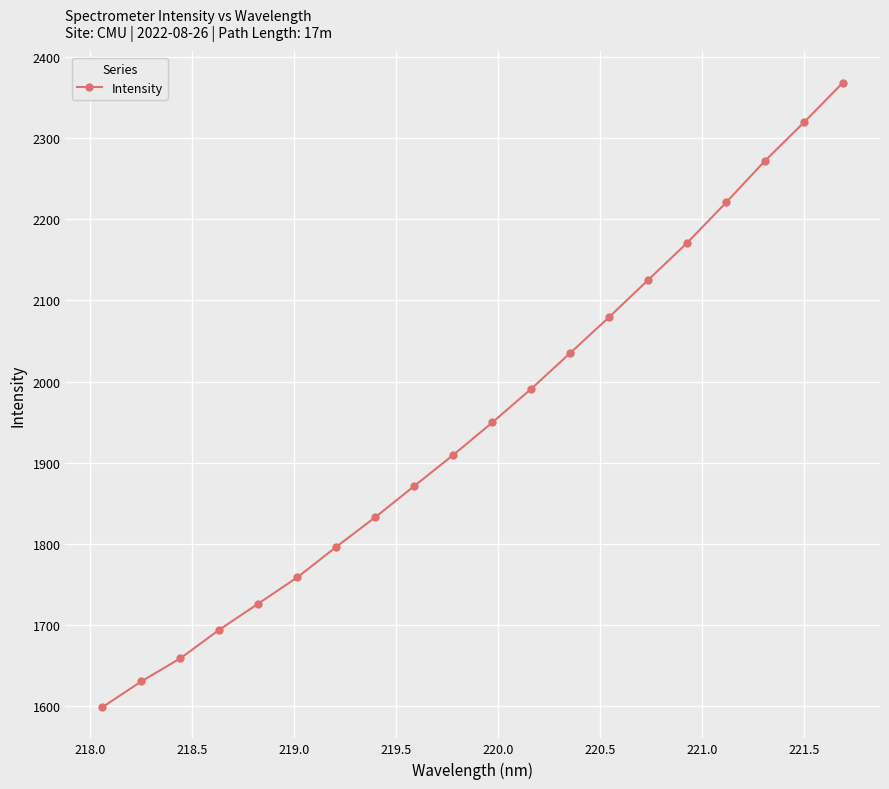

How many data points does each series have?

20